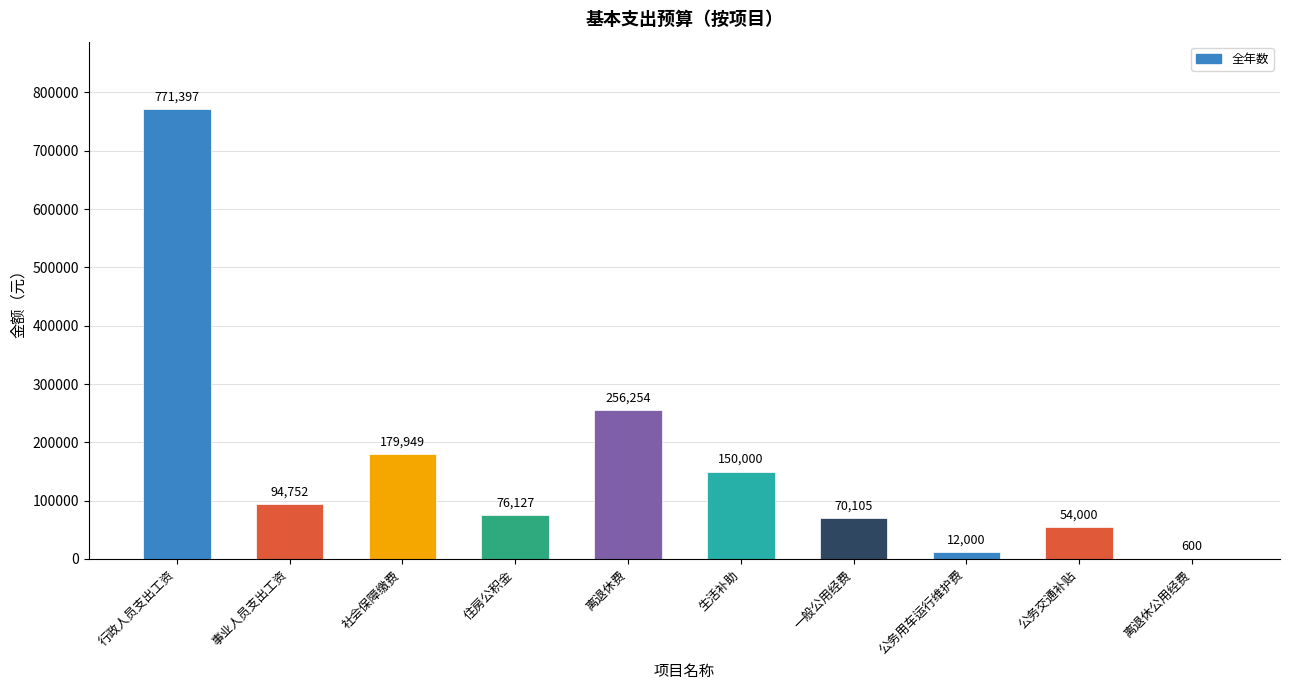

Reading left to right, list all the values displayed in this chart.

771397	94752	179949	76127	256254	150000	70105	12000	54000	600